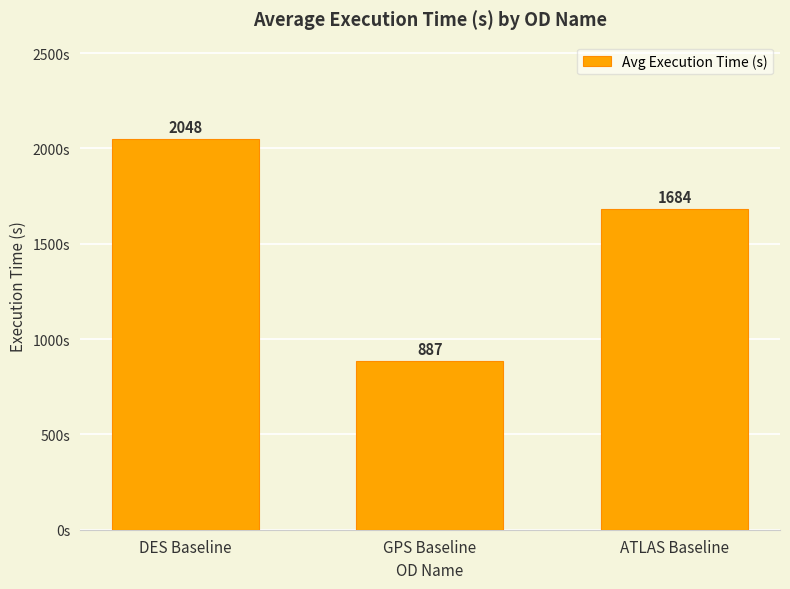

Read the value at DES Baseline.

2048